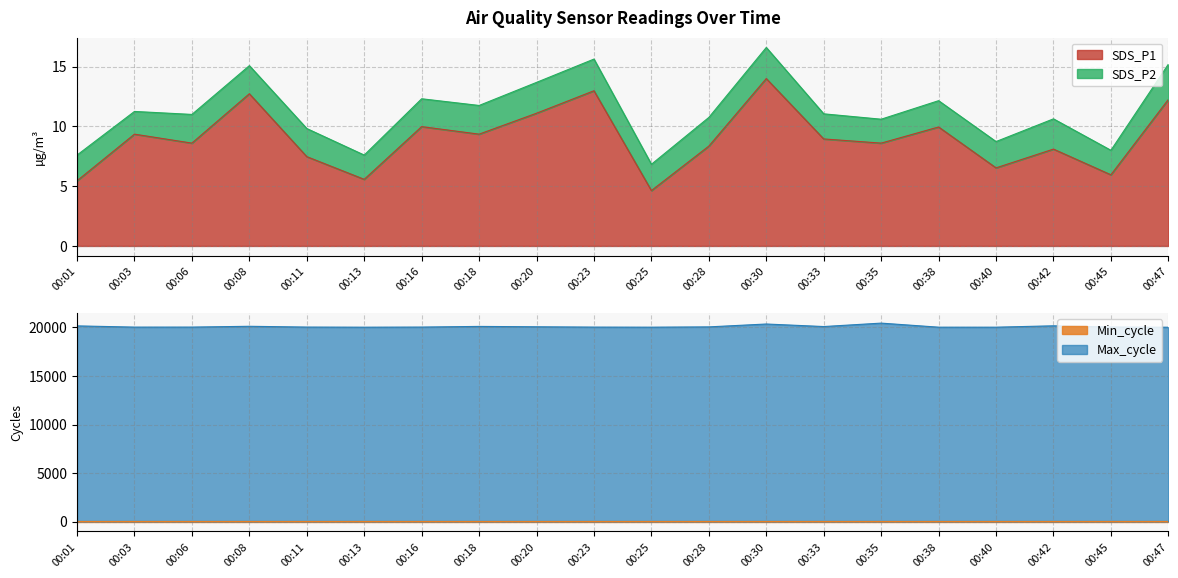

True or false: Max_cycle has more than 2 points higher than both neighbors.

True